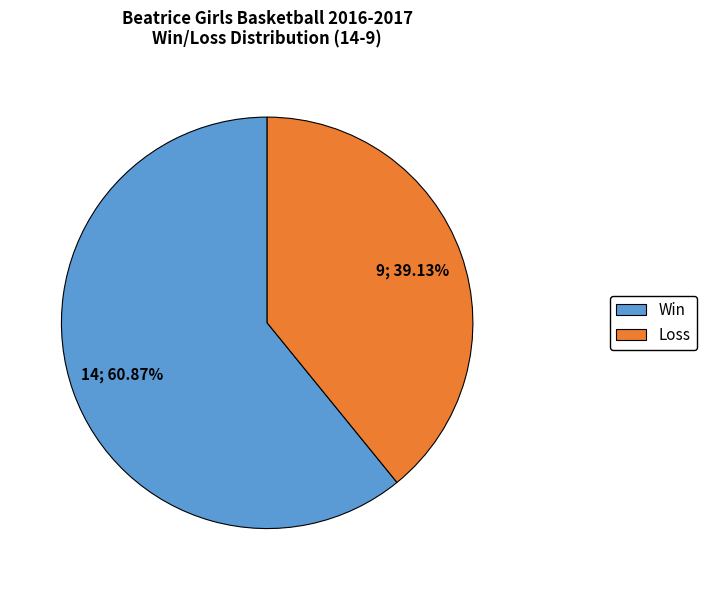

Does any single category account for the majority?

Yes